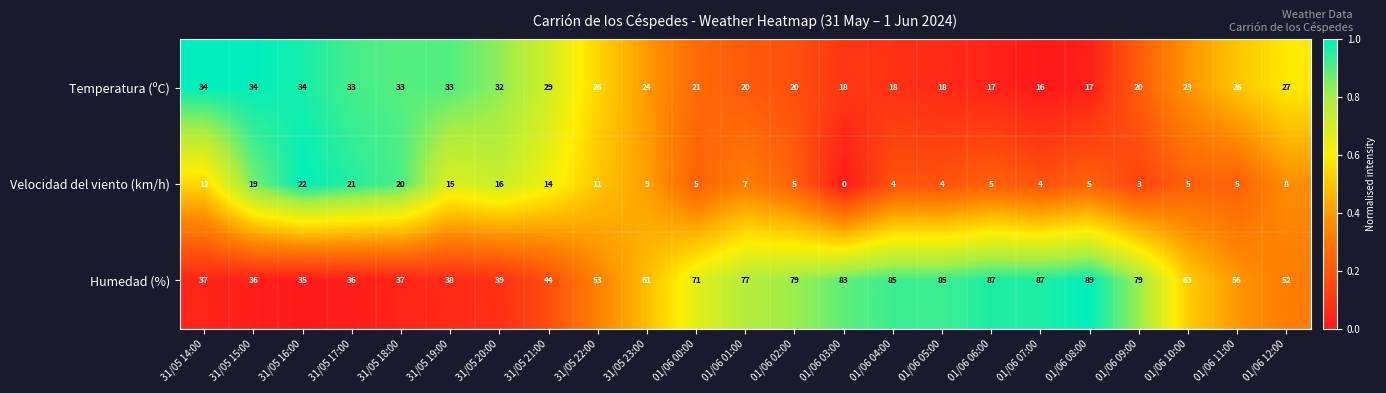

Which series has the largest total across all categories?

Humedad (%)